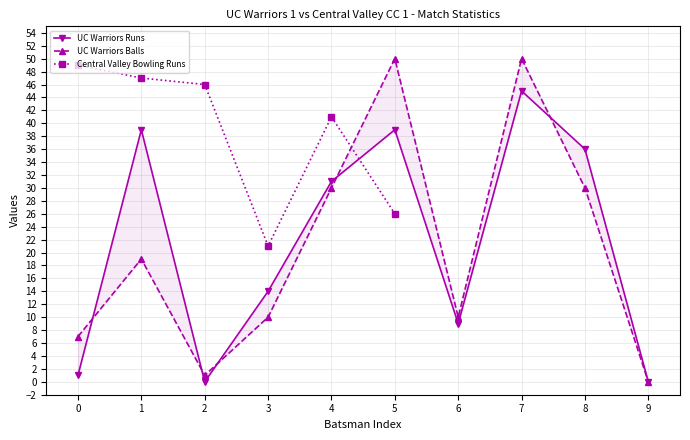

True or false: UC Warriors Runs and UC Warriors Balls intersect in this chart.

True